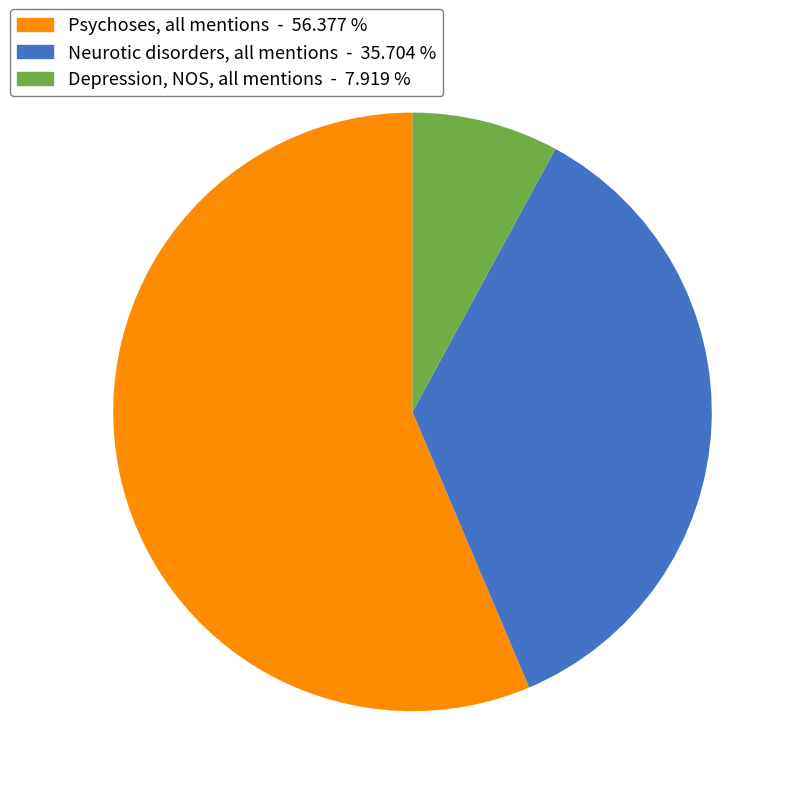

What is the ratio of the value at Depression, NOS, all mentions to the value at Neurotic disorders, all mentions?

0.2